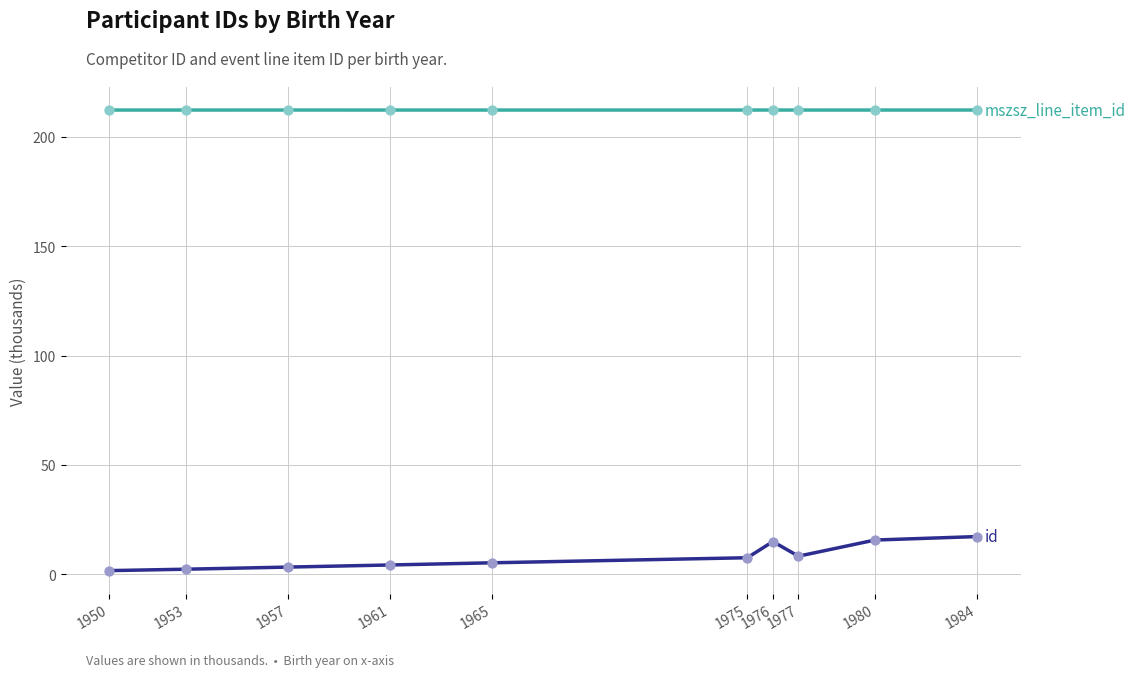

What is the total value across all series at 1980?

227.9